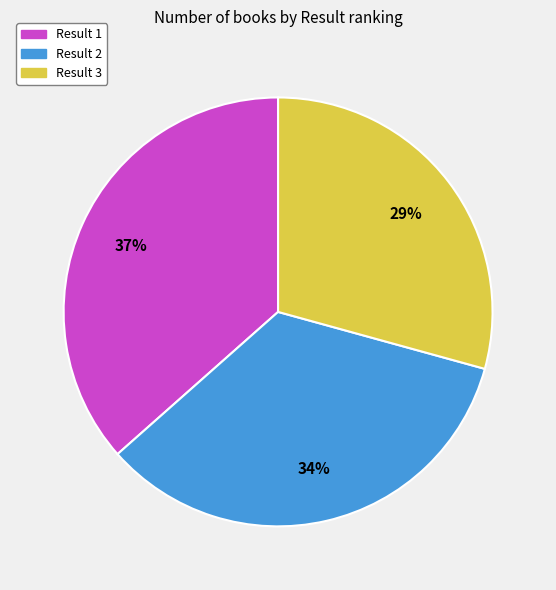

Rank the categories by value from highest to lowest.

Result 1, Result 2, Result 3